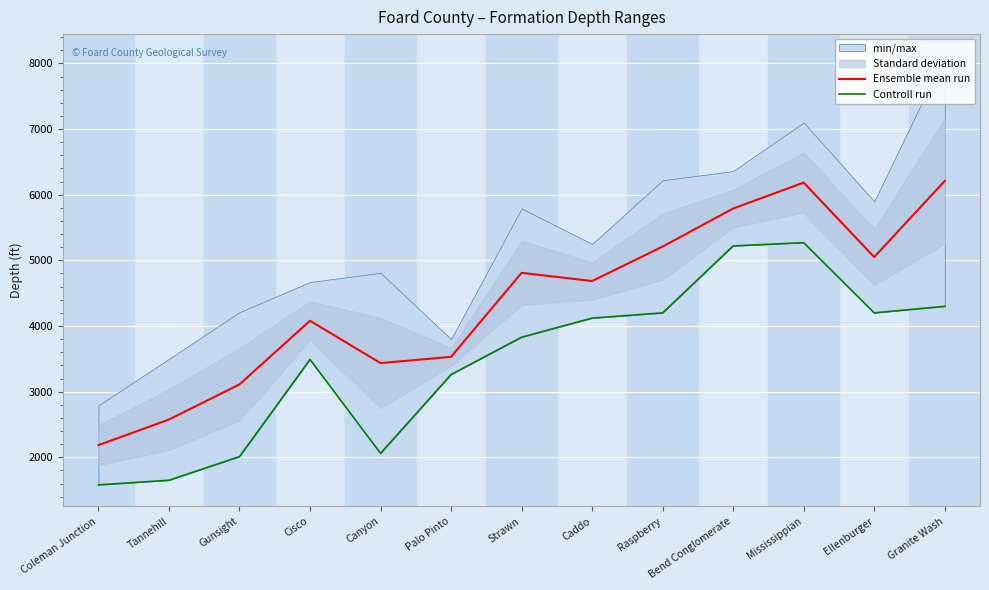

What is the difference between the maximum and minimum values in the Controll run series?

3690